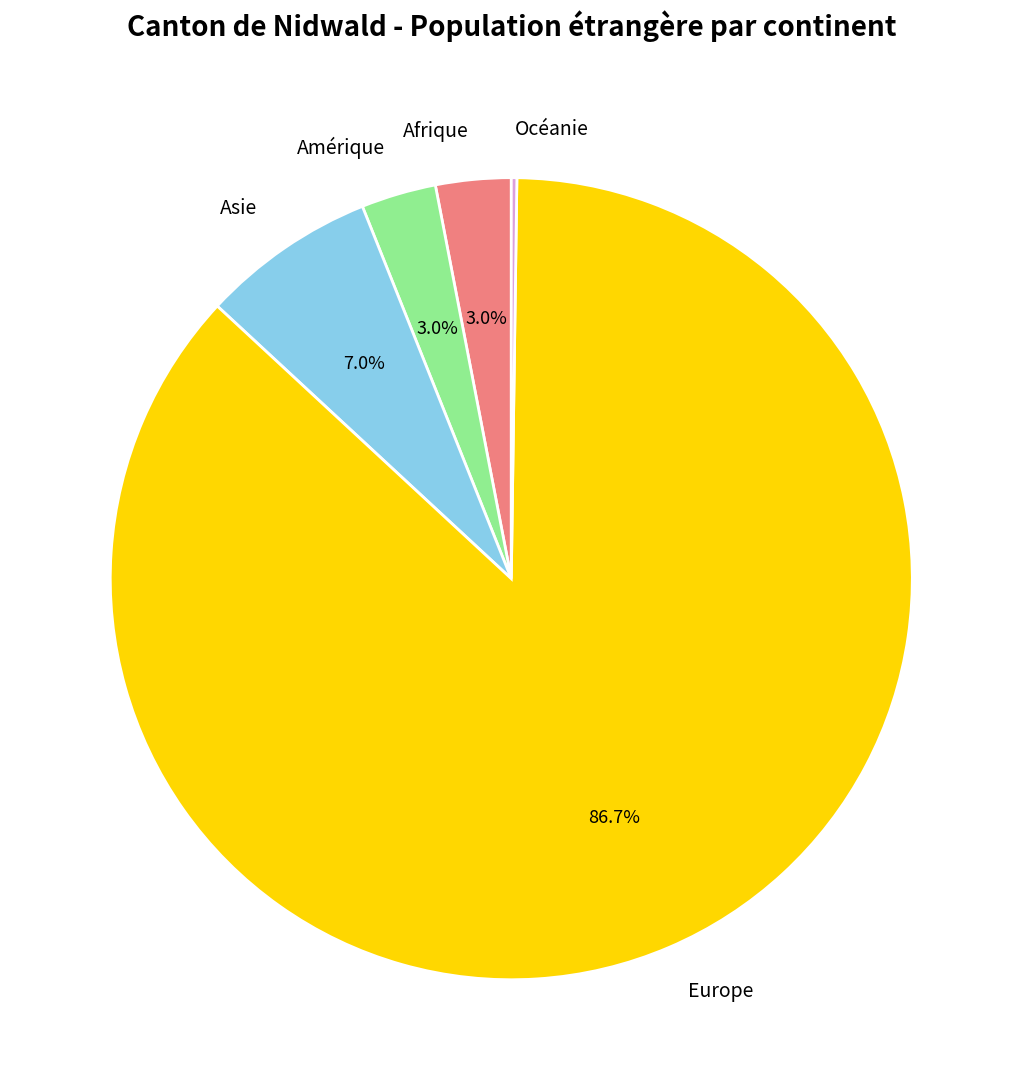

Between Amérique and Europe, which is larger?

Europe